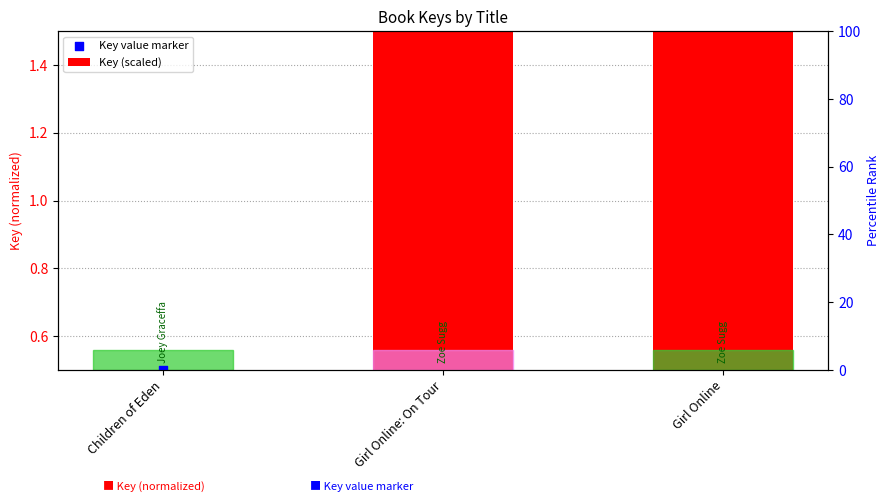

Which series has the widest spread of Y values?

Key (scaled)